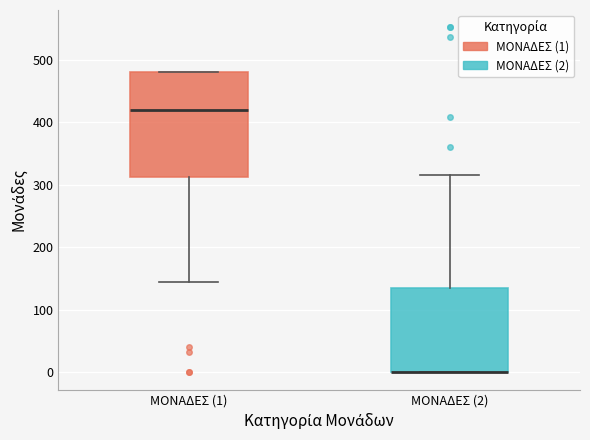

Reading left to right, read every box against the y-axis: the position of its median line, the range the box covers, and the ends of its whiskers. The values are not printed on the chart, so give them approximately, as read against the axis.

ΜΟΝΑΔΕΣ (1): median 420, box 310 to 480, whiskers 140 to 480
ΜΟΝΑΔΕΣ (2): median 0 (drawn on the box's lower edge), box 0 to 140, whiskers 0 to 320